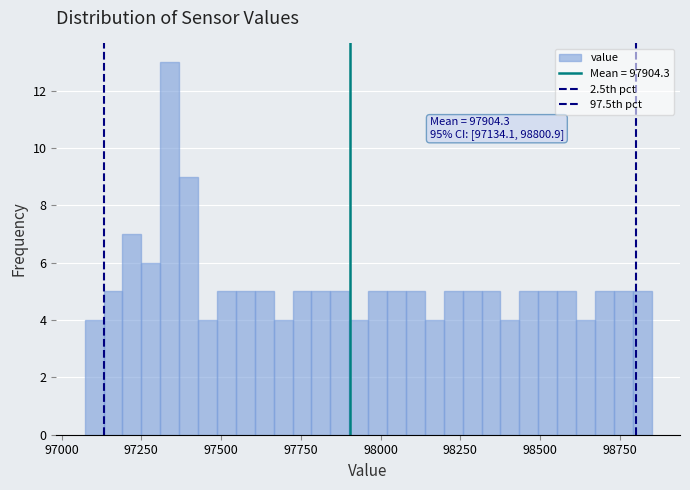

Around what value on the x-axis is the tallest bar? Give the approximate position of its centre, as read against the axis.

97350